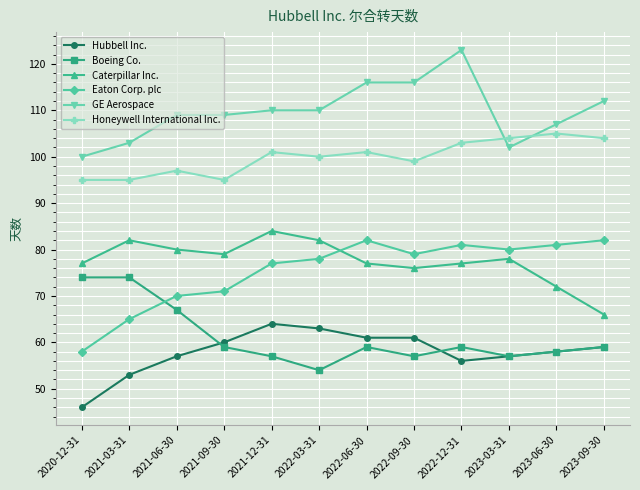

What is the difference between the highest and lowest values at 2020-12-31?

54